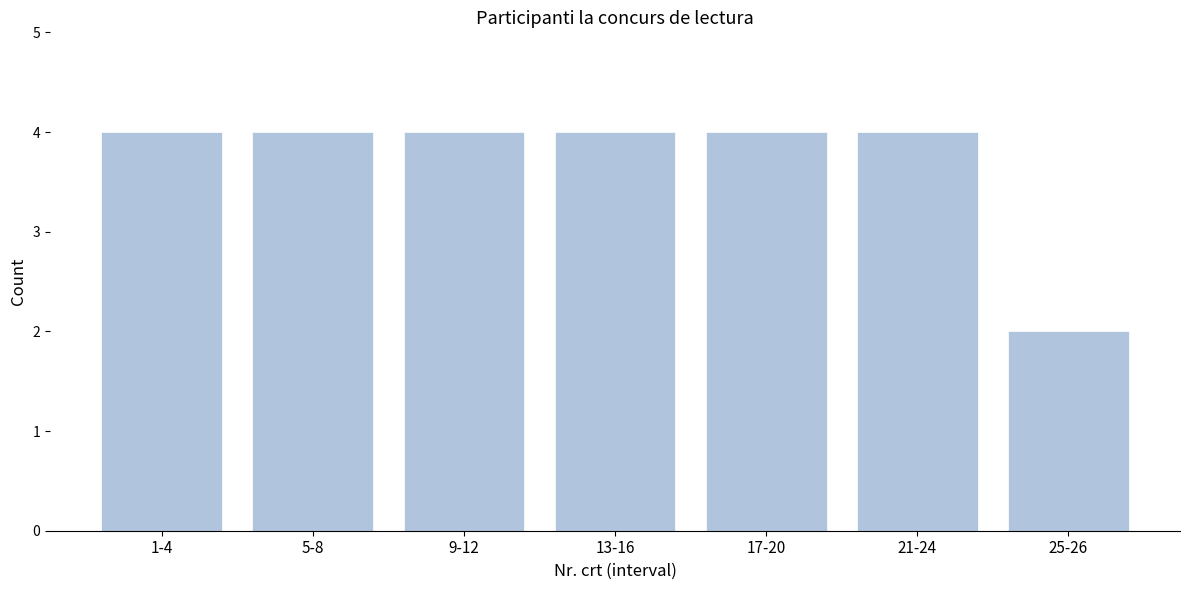

Reading right to left, list all the values displayed in this chart.

25-26=2	21-24=4	17-20=4	13-16=4	9-12=4	5-8=4	1-4=4